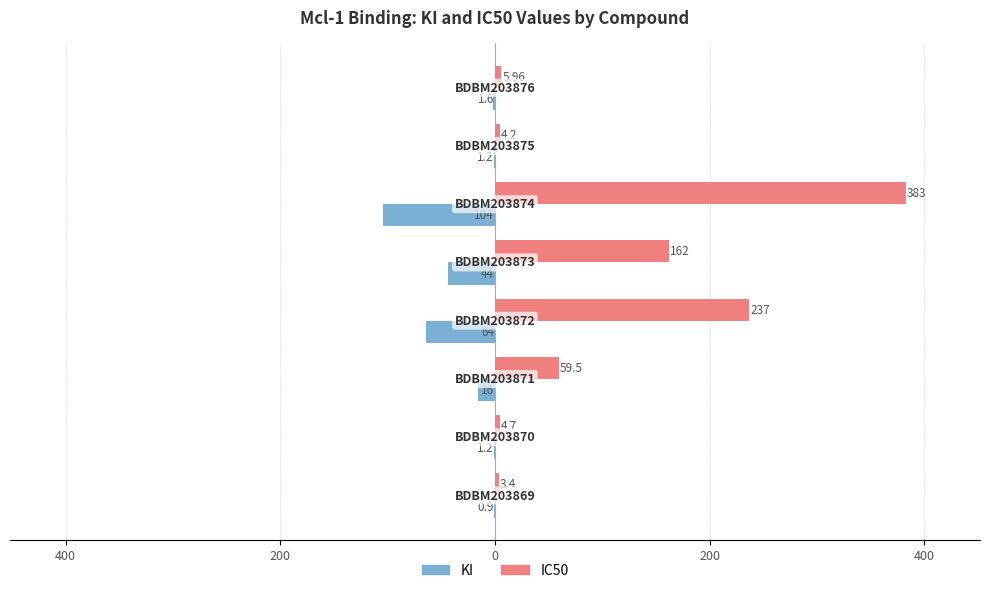

What are all the series names shown in the legend?

KI, IC50